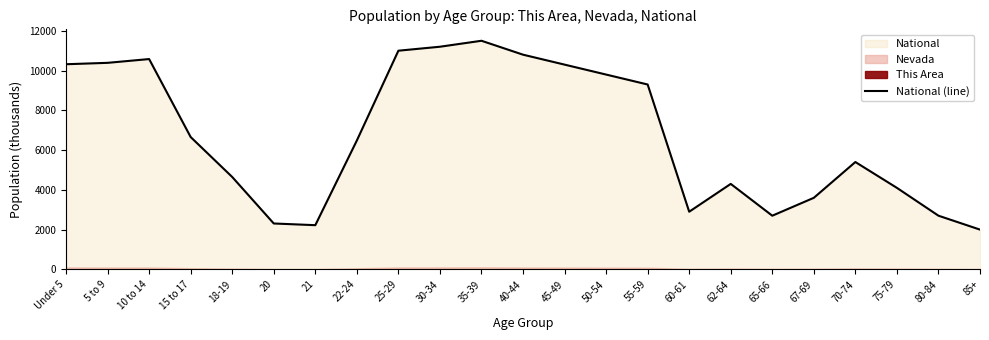

Rank the categories by value from highest to lowest.

35-39, 30-34, 25-29, 40-44, 10 to 14, 5 to 9, Under 5, 45-49, 50-54, 55-59, 15 to 17, 22-24, 70-74, 18-19, 62-64, 75-79, 67-69, 60-61, 65-66, 80-84, 20, 21, 85+